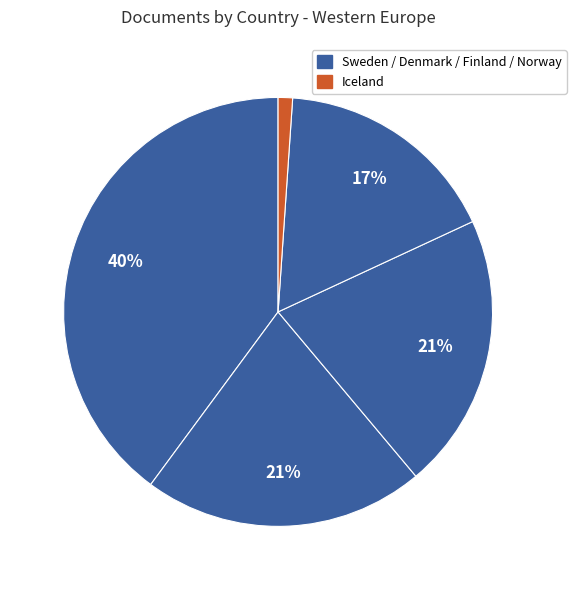

Which slice is the largest?

Sweden